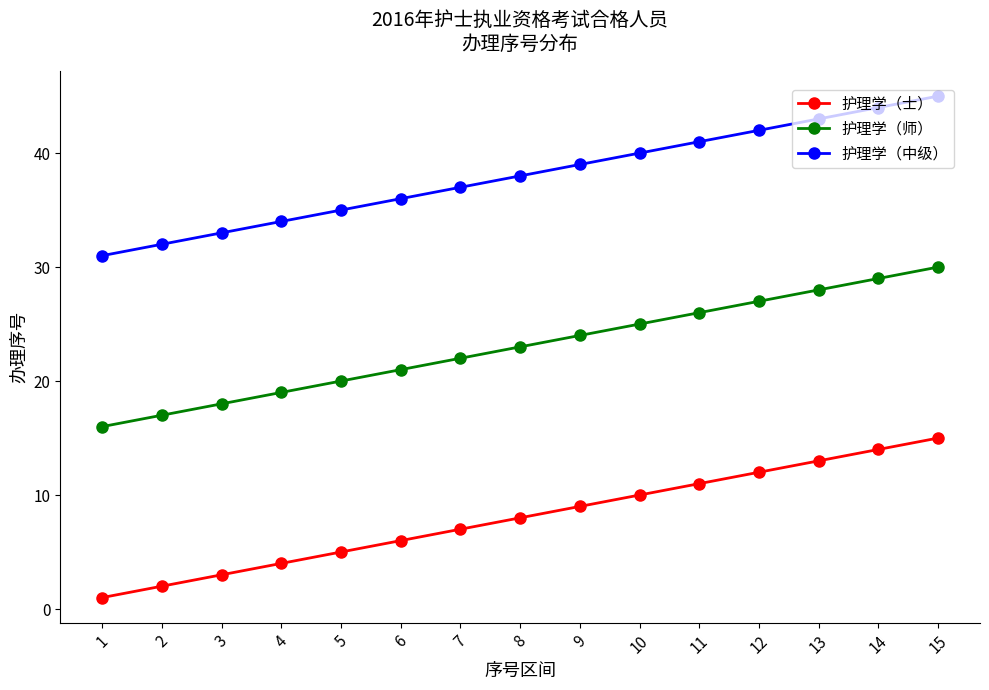

What is the sum of all 护理学（中级） values?

570